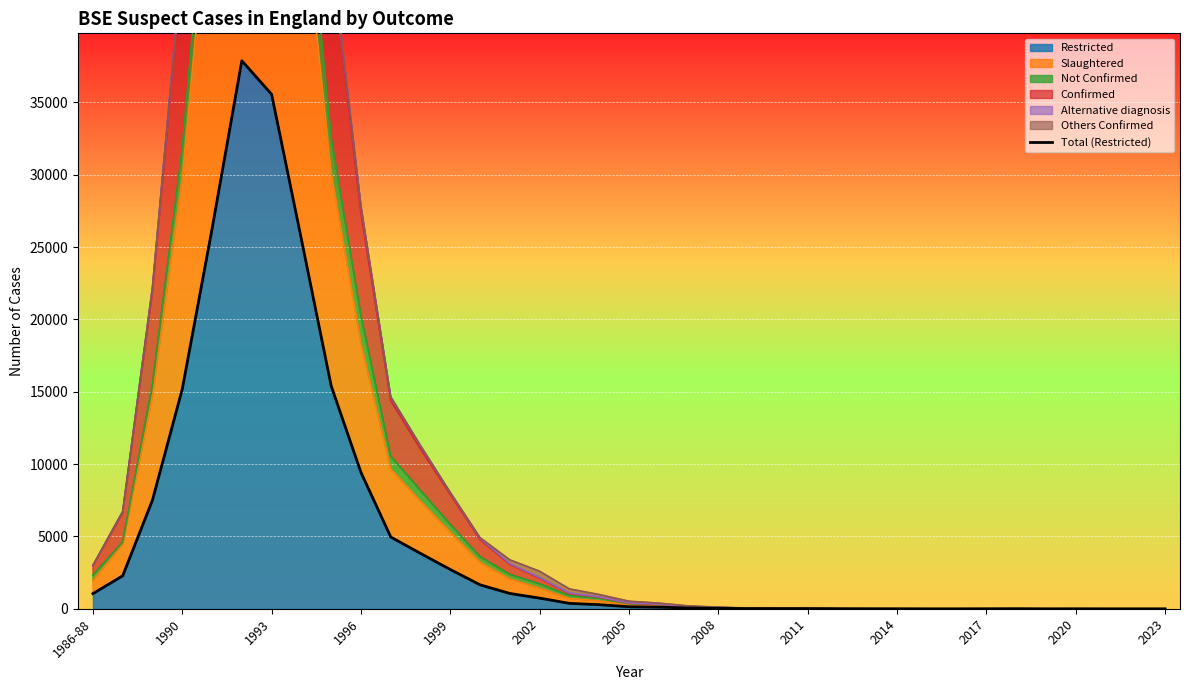

Is it true that Restricted equals 14358 at 1996?

False